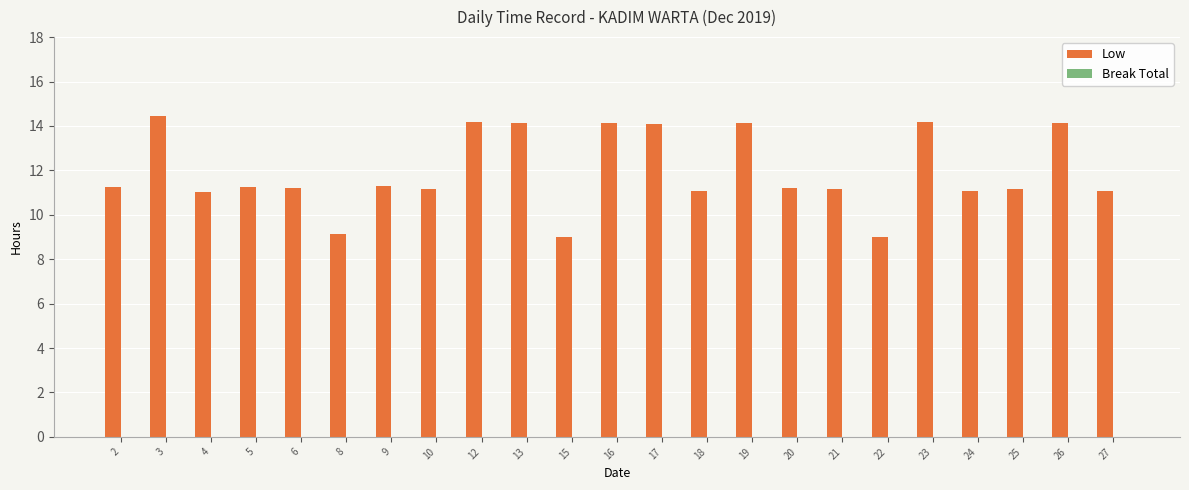

The chart shows a value of 14.1 at 17. True or false?

True